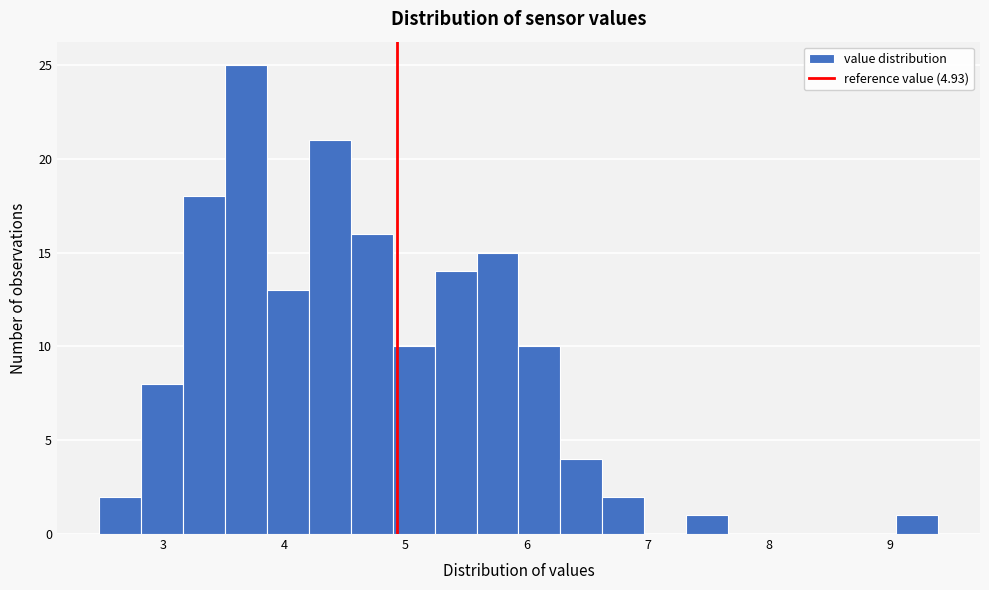

Read against the x-axis, roughly where is the centre of the tallest bar?

3.7